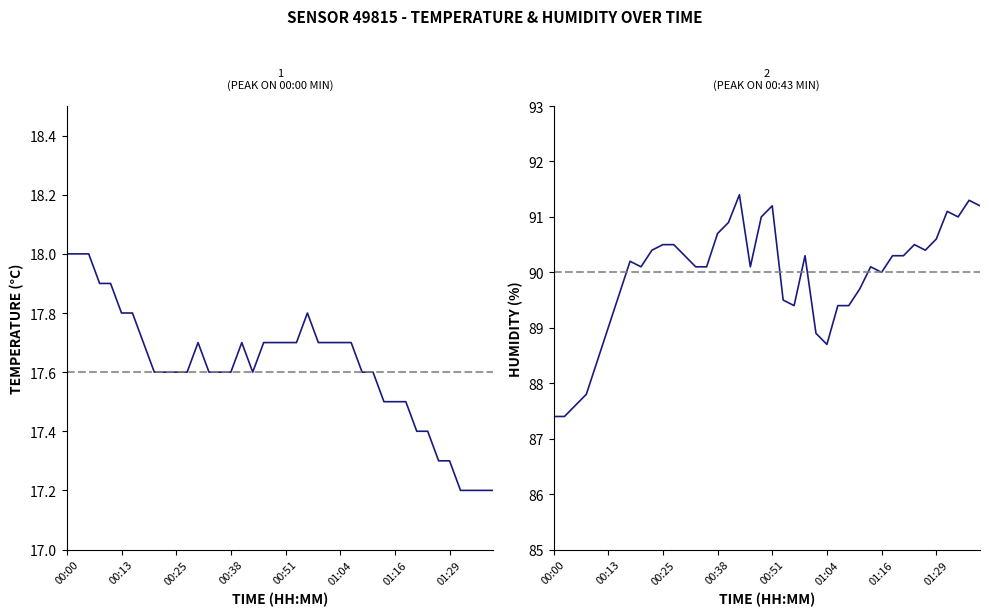

How many data points in humidity are above 90?

25